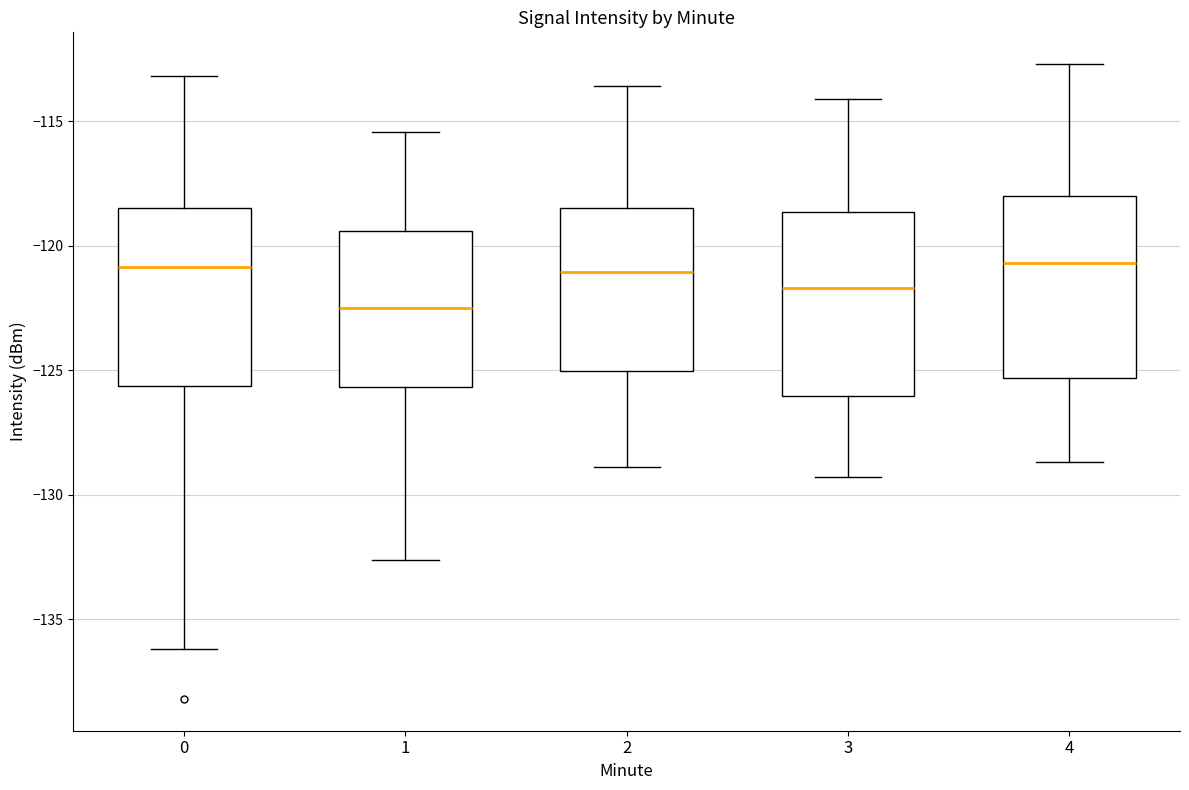

Where does the median line of the box at x = 4 sit on the y-axis? The values are not printed on the chart, so give them approximately, as read against the axis.

-120.5